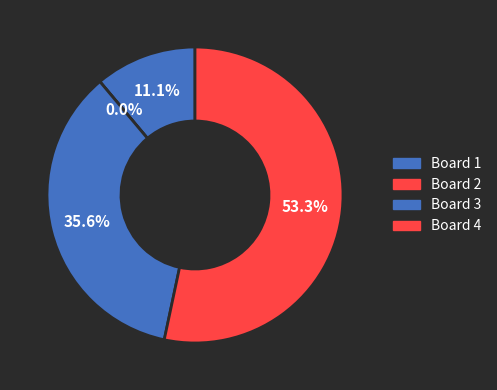

What percentage do Board 3 and Board 2 together represent?

35.6%